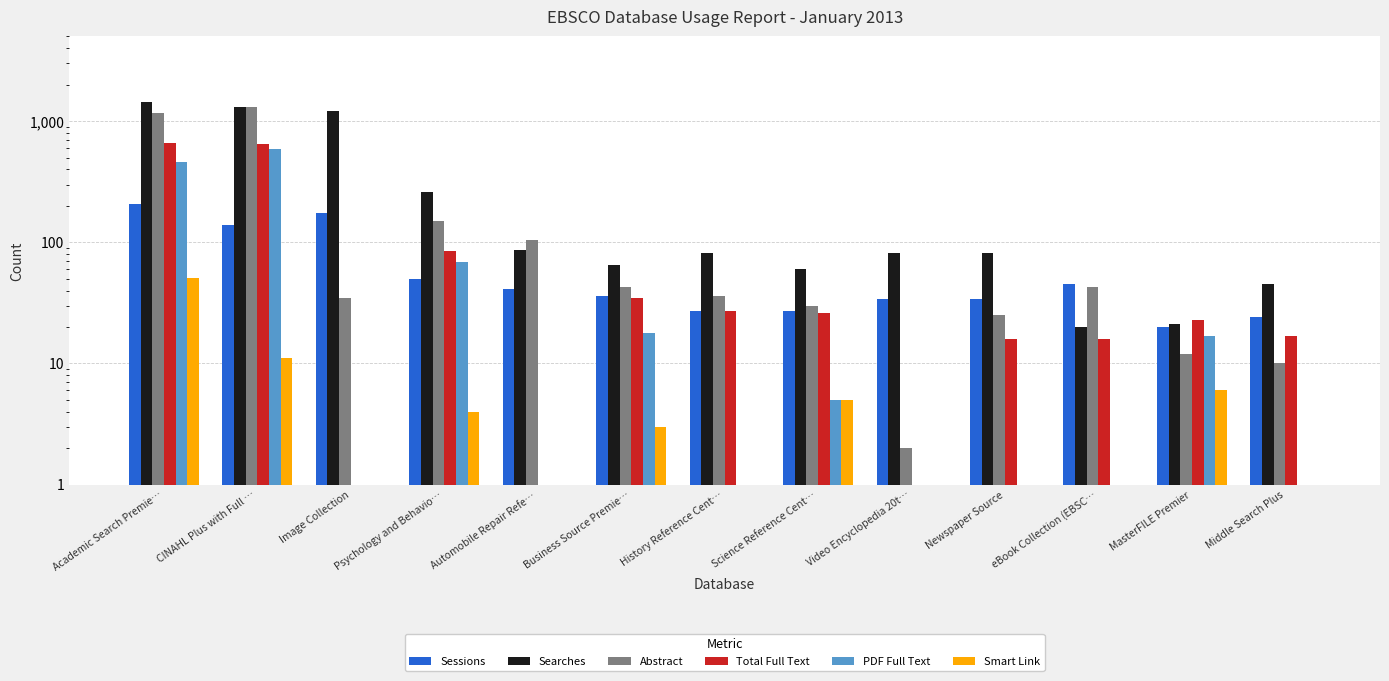

Which series has the largest range (max minus min)?

Searches